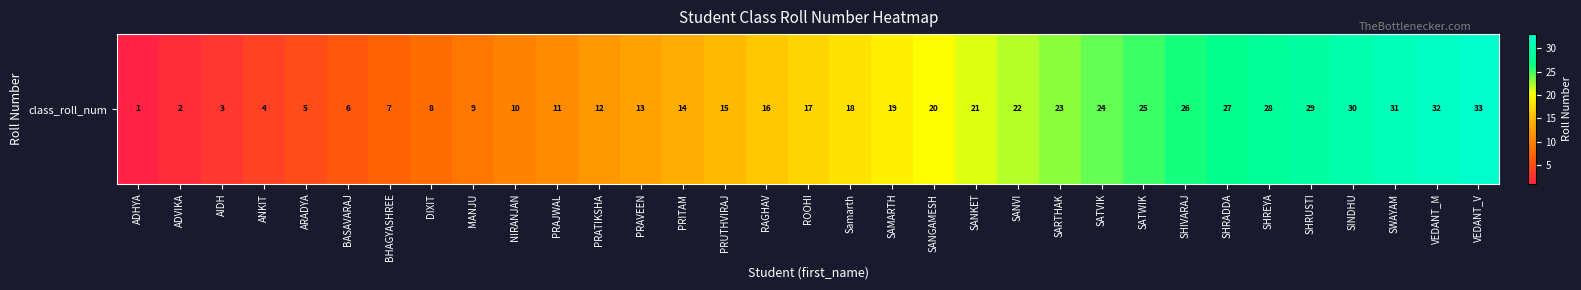

What is the greatest value displayed?

33